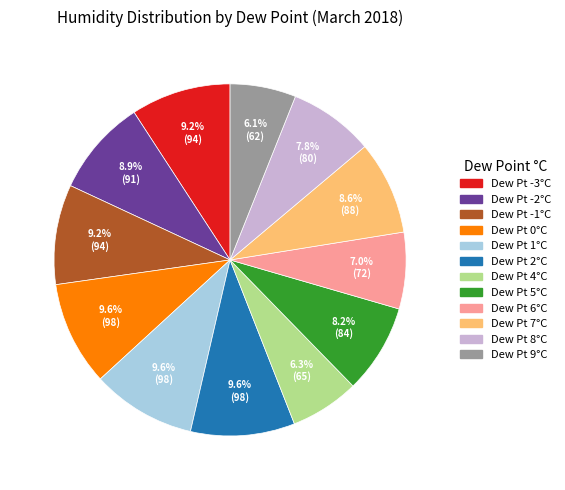

Is there a majority slice in this chart?

No